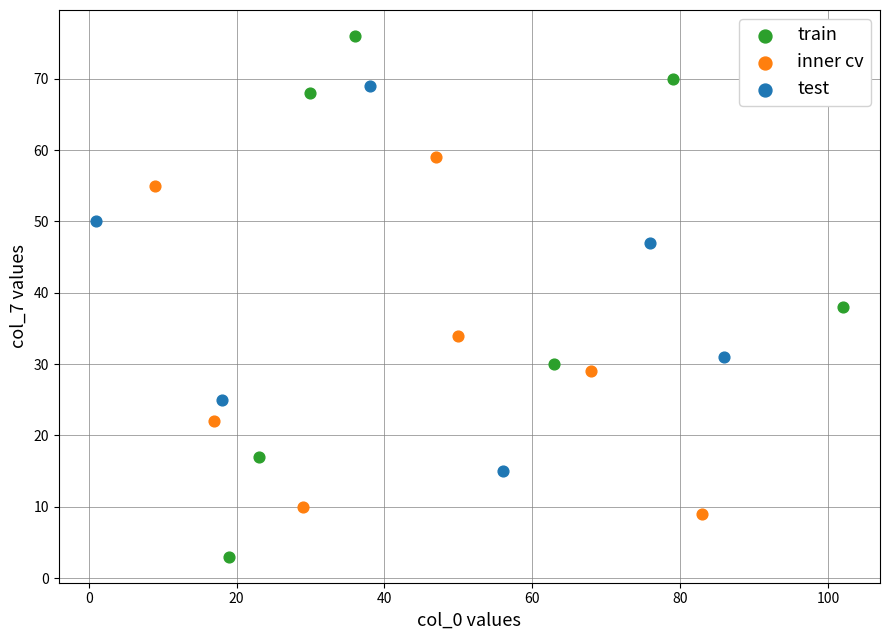

Which series has the largest Y range (max minus min)?

train